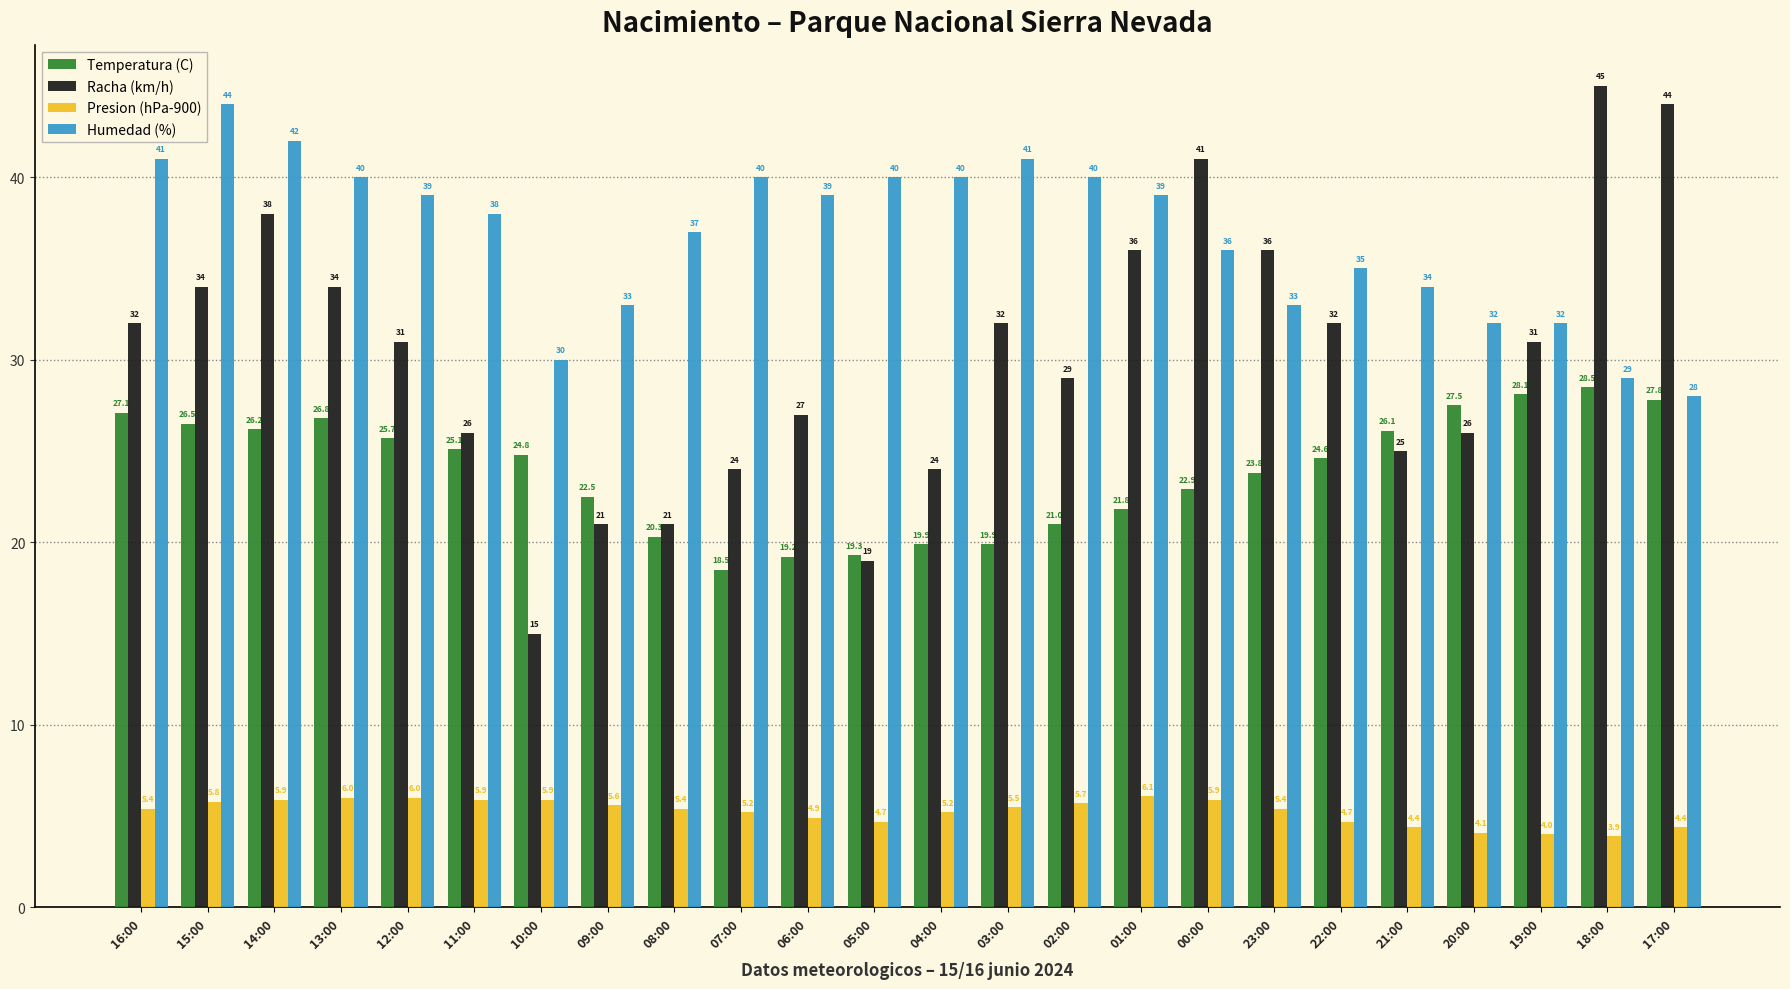

How many bars are there in each group?

4